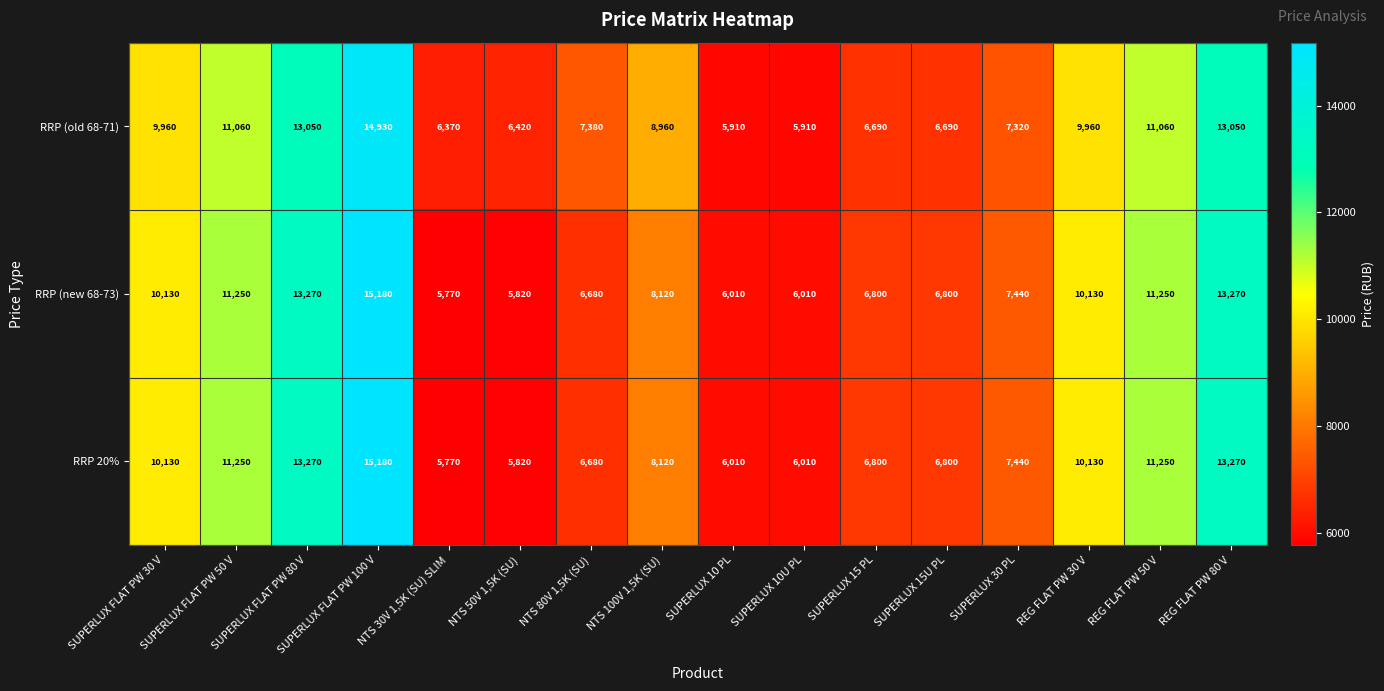

What is the difference between the highest and lowest values at NTS 50V 1,5K (SU)?

600